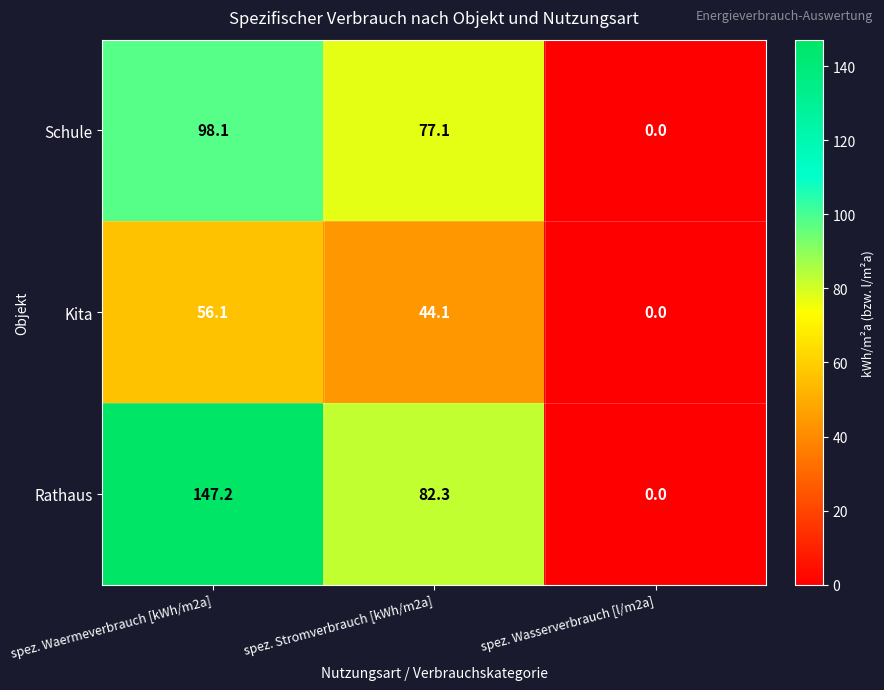

How many positive values does the Kita series have?

2